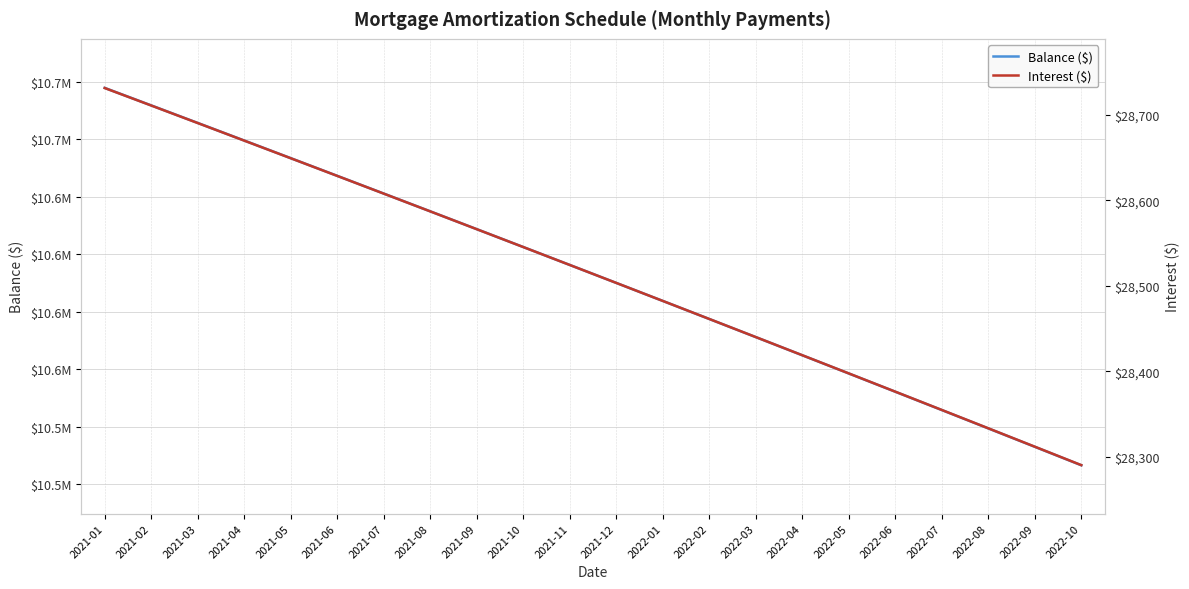

The value of Balance at 2021-01 is 10672409.8. True or false?

True